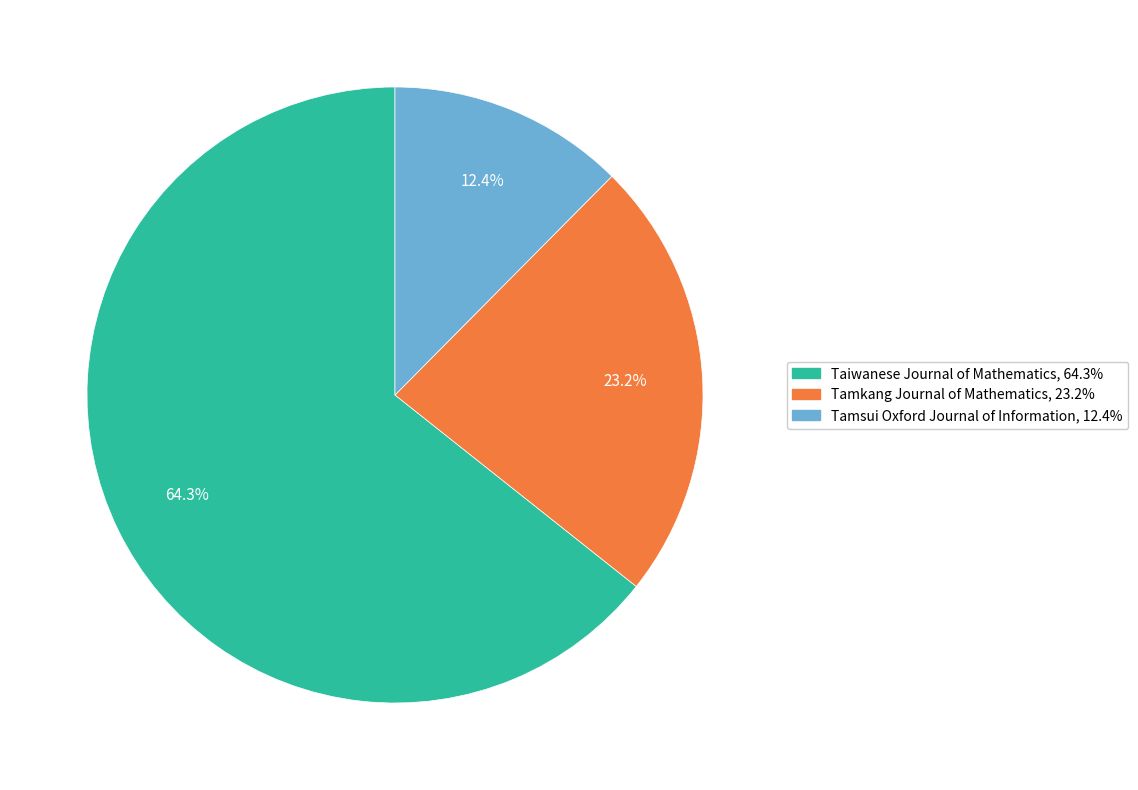

Count the number of slices in the pie.

3